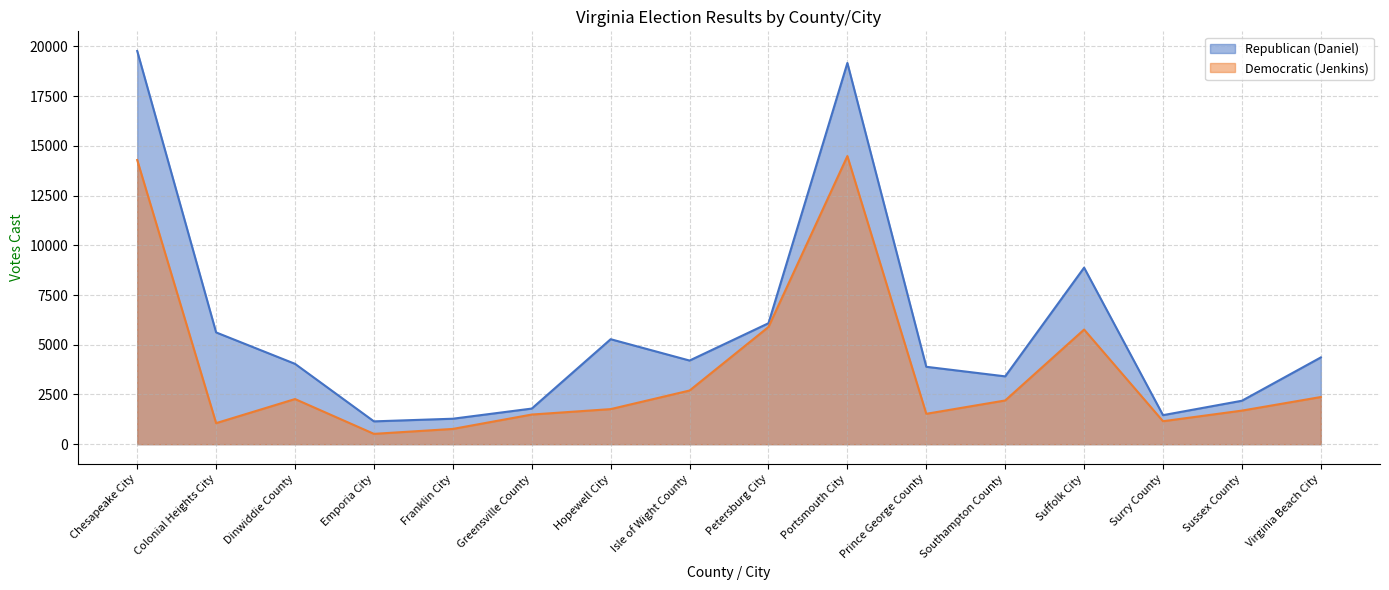

The Republican (Daniel) series shows 2409 at Greensville County. True or false?

False